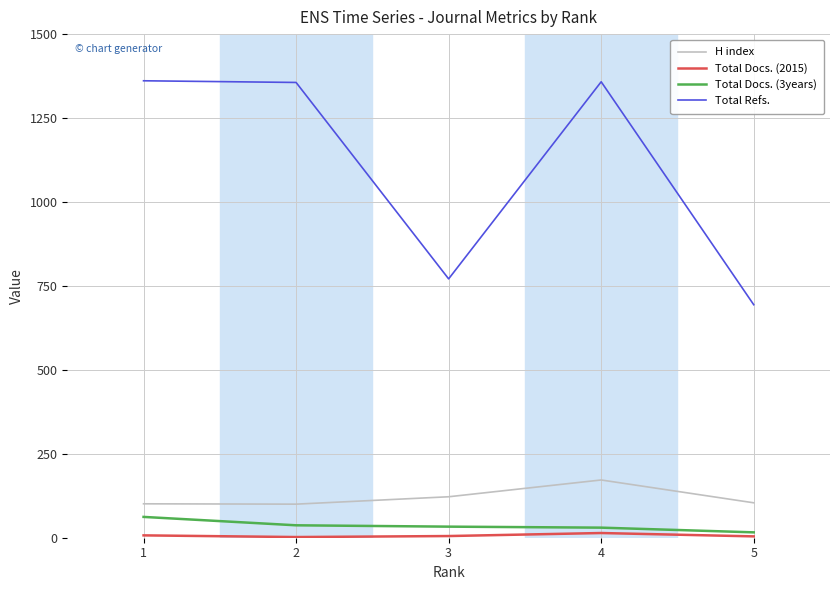

Between 1 and 2, which series saw the biggest shift?

Total Docs. (3years)